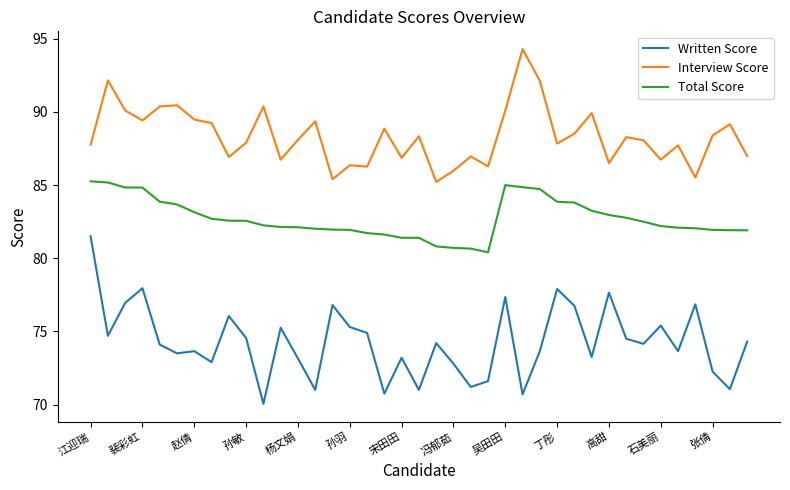

How many lines are shown in the chart?

3